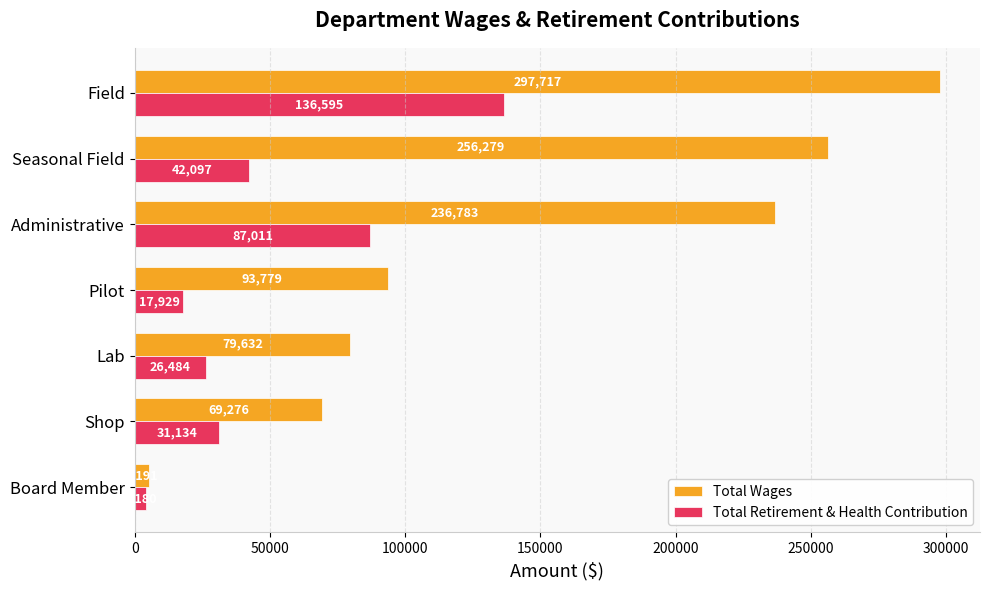

Read the Total Wages value at Administrative.

236783